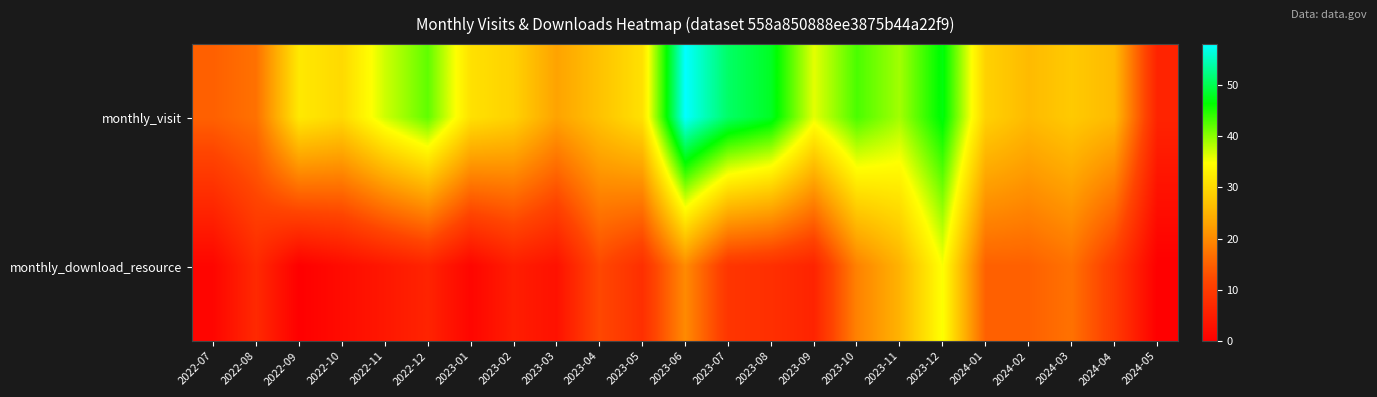

Which label corresponds to the smallest value in the chart?

2022-09